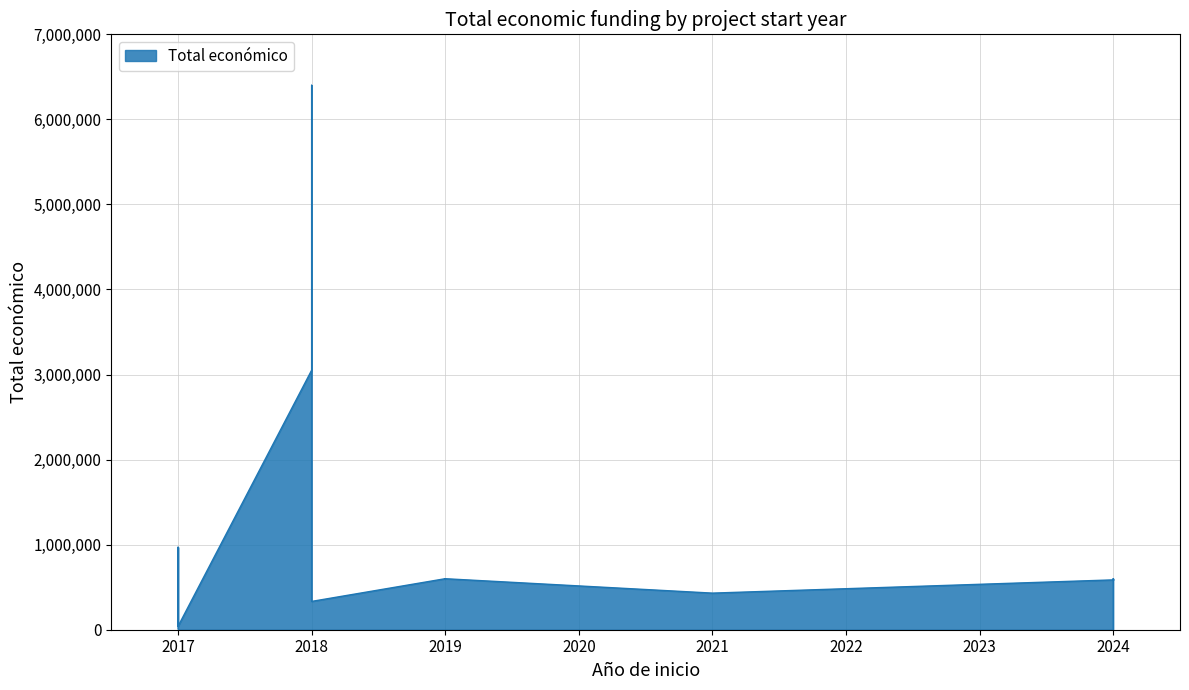

How many series are shown in this chart?

1